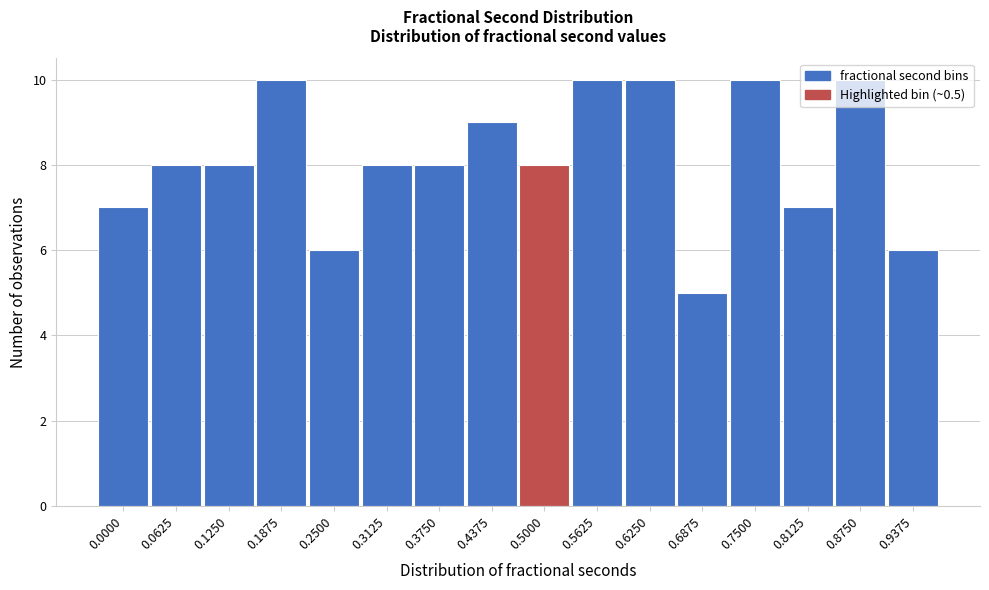

Read the value at 0.5000.

8